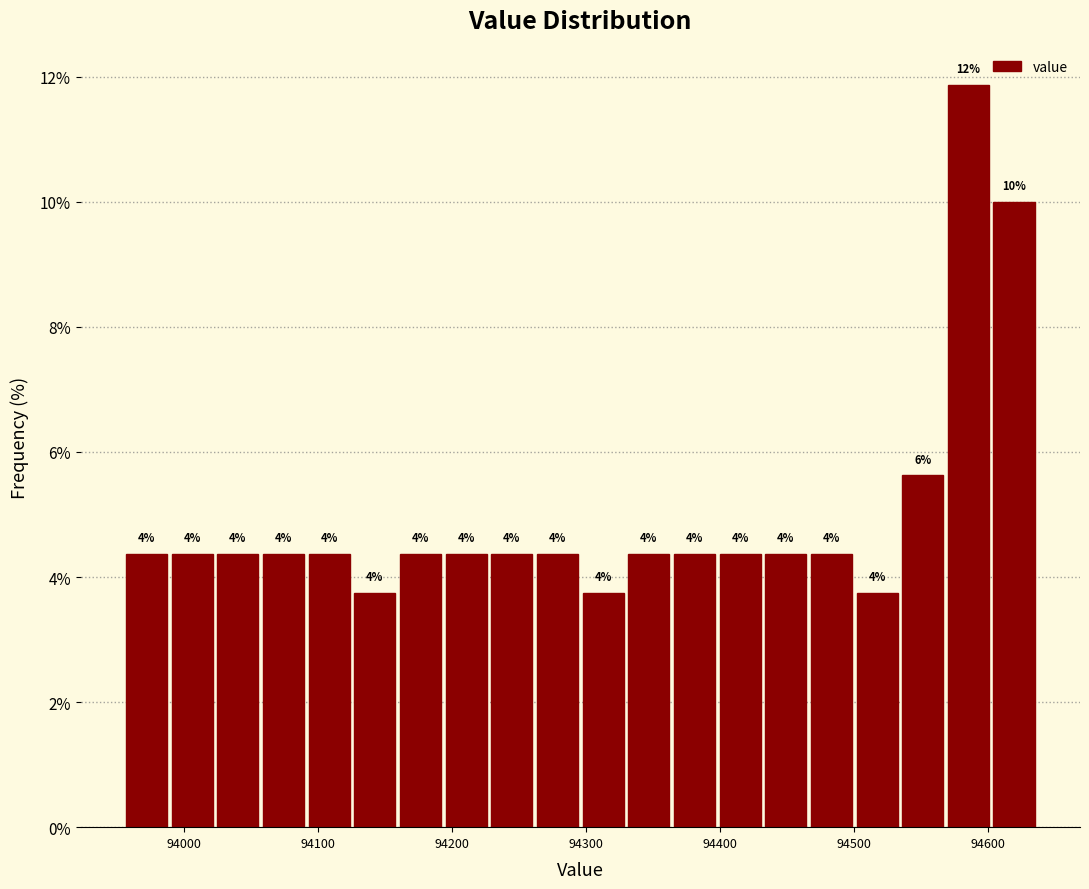

Read against the x-axis, roughly where is the centre of the tallest bar?

94590